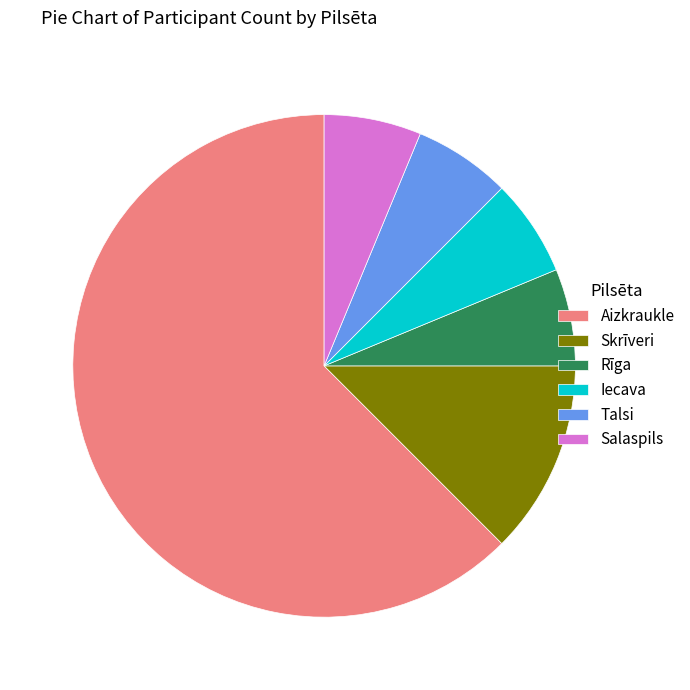

True or false: Rīga accounts for 6% of the total.

True